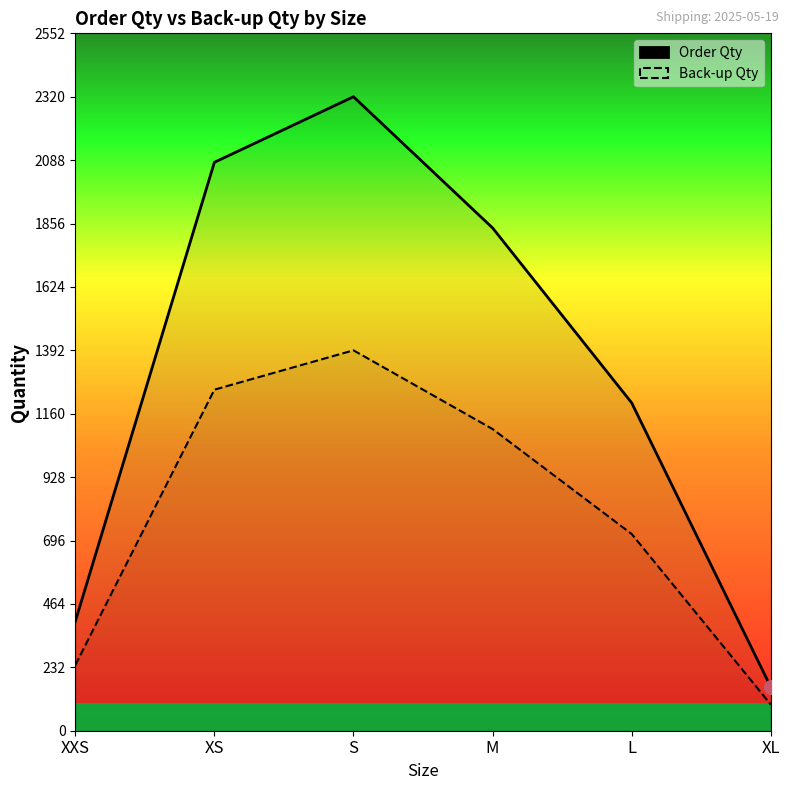

Rank the series by their maximum value, from highest to lowest.

Order Qty, Back-up Qty